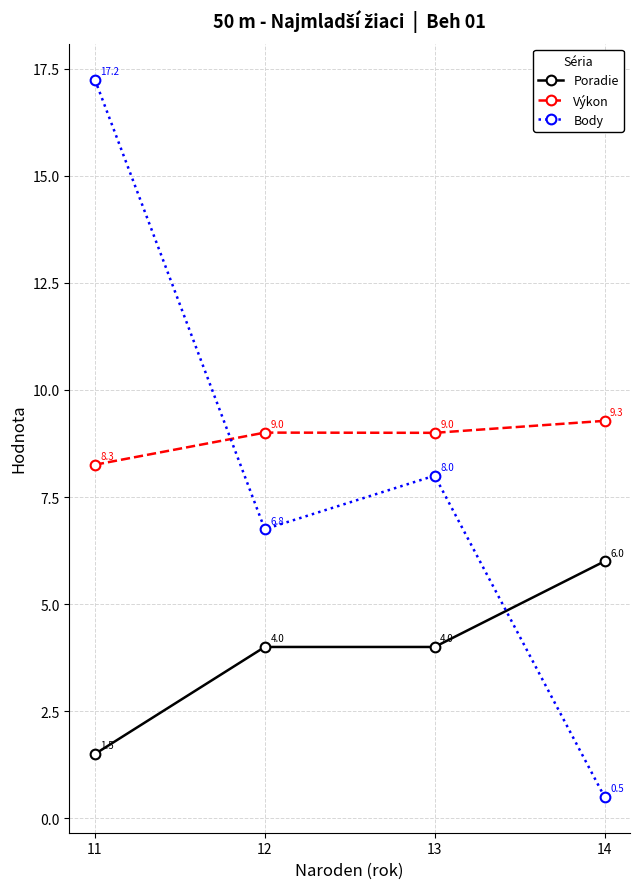

Rank the series by their average value, from highest to lowest.

Výkon, Body, Poradie